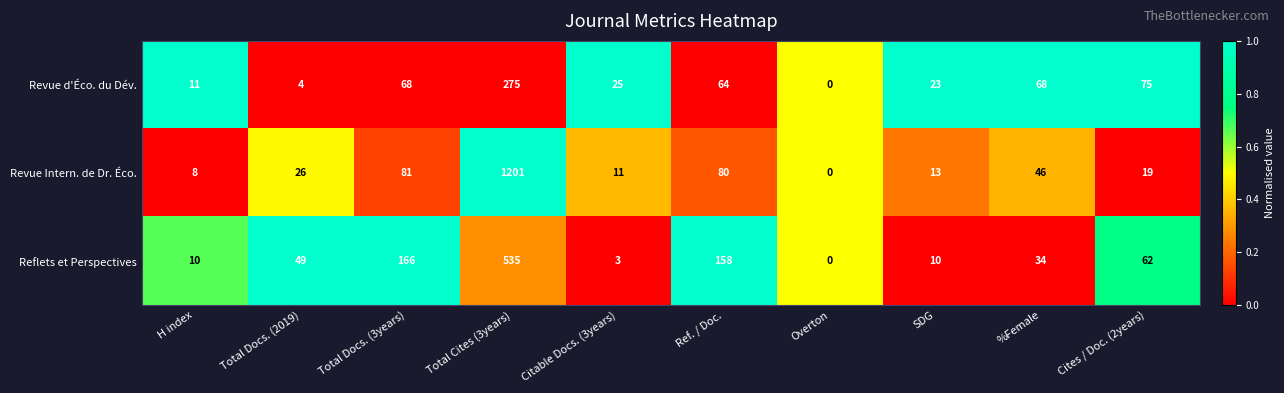

At which category does the chart reach its peak across all series?

Total Cites (3years)